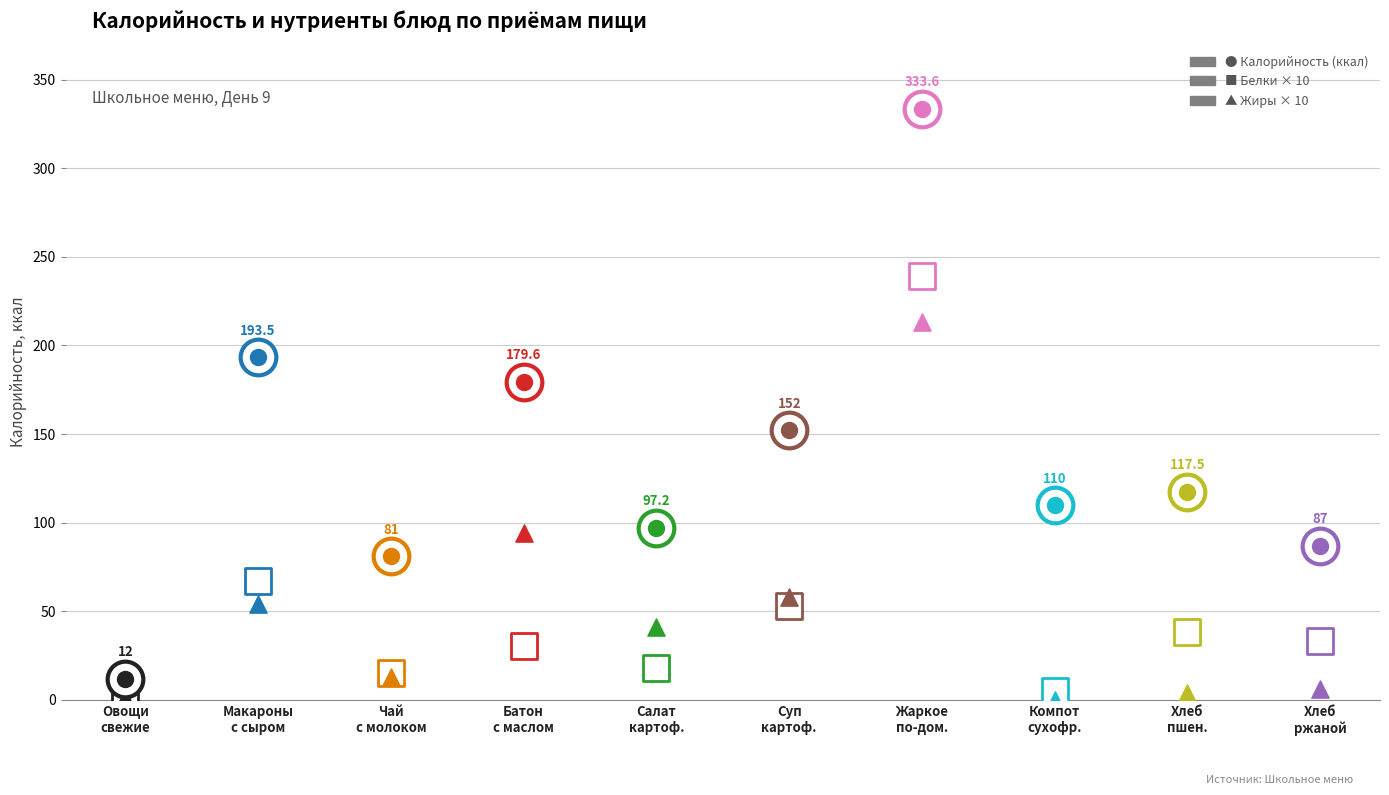

At how many categories does at least one series exceed 108?

6